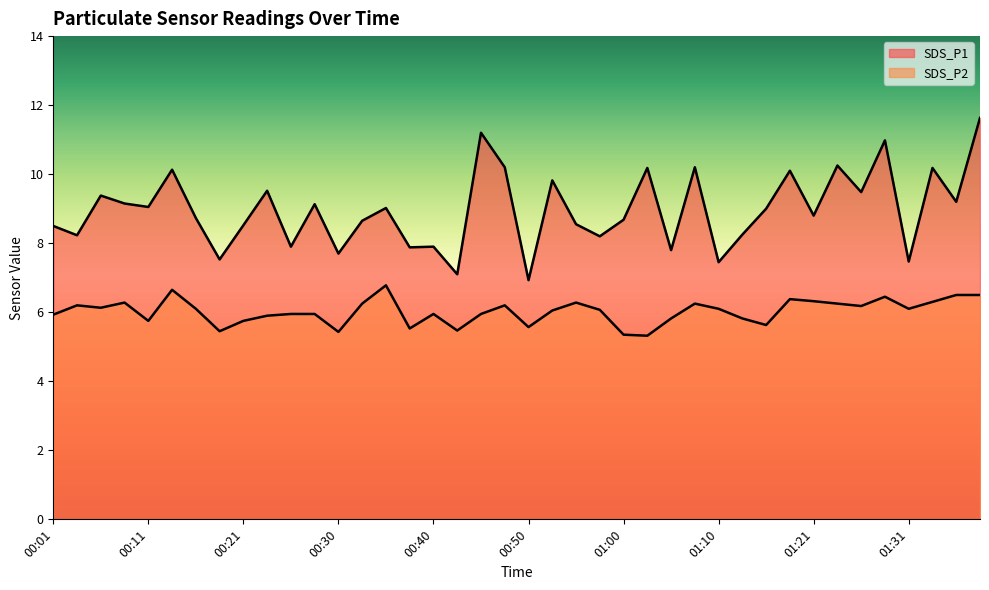

Which series changed the most between 00:01 and 01:34?

SDS_P1